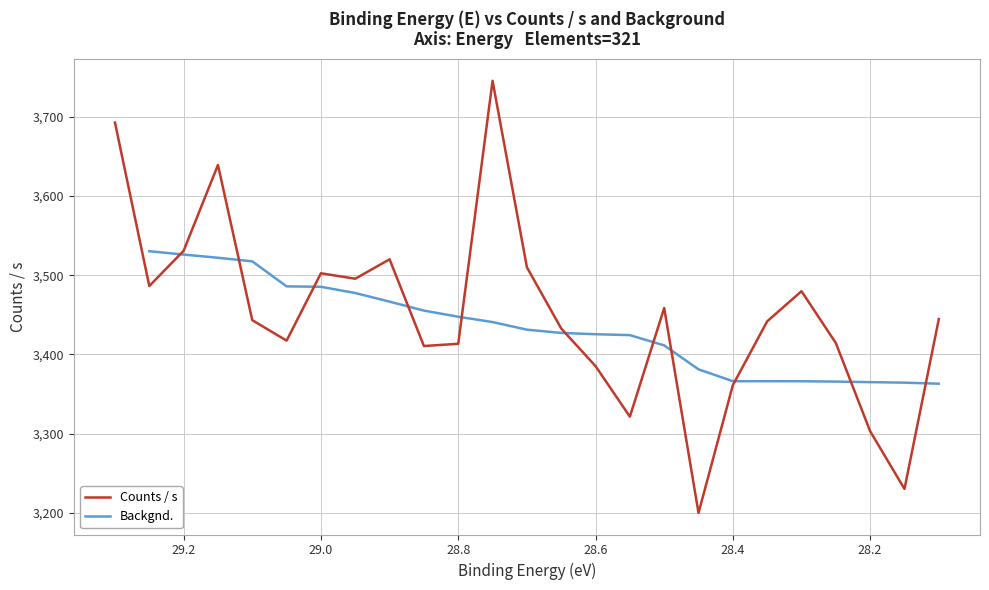

What is the minimum value shown in the chart?

3200.2